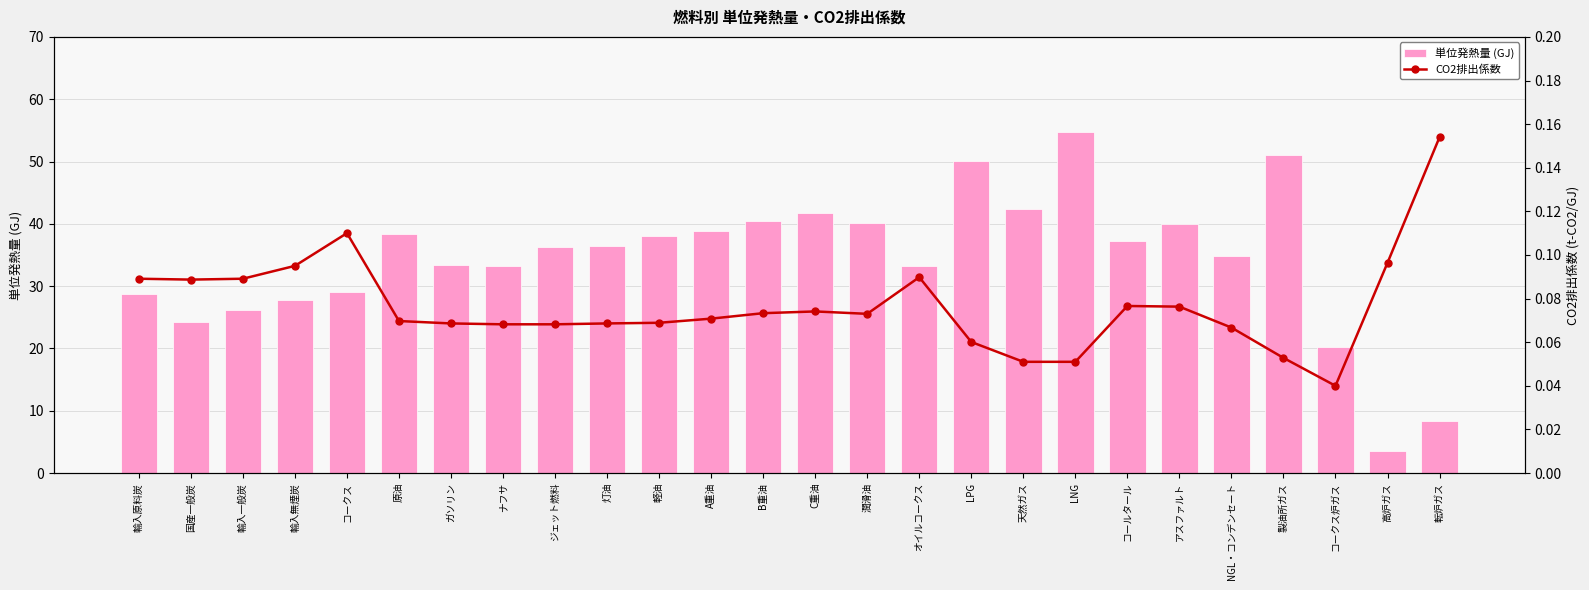

At which category is the sum across all series the highest?

LNG